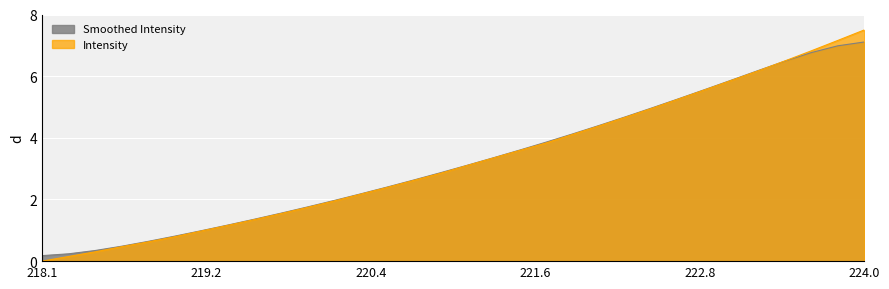

What is the sum of the values at 222.0721 and 222.8355?

10.0